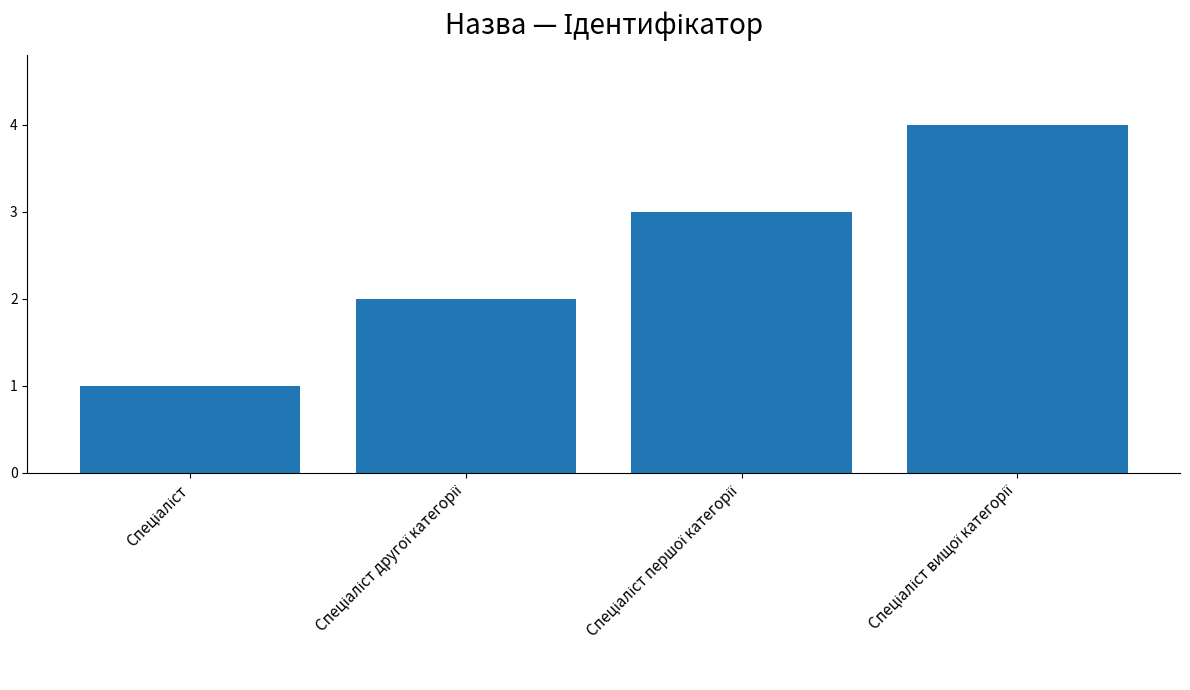

What is the difference between the second highest and minimum values?

2